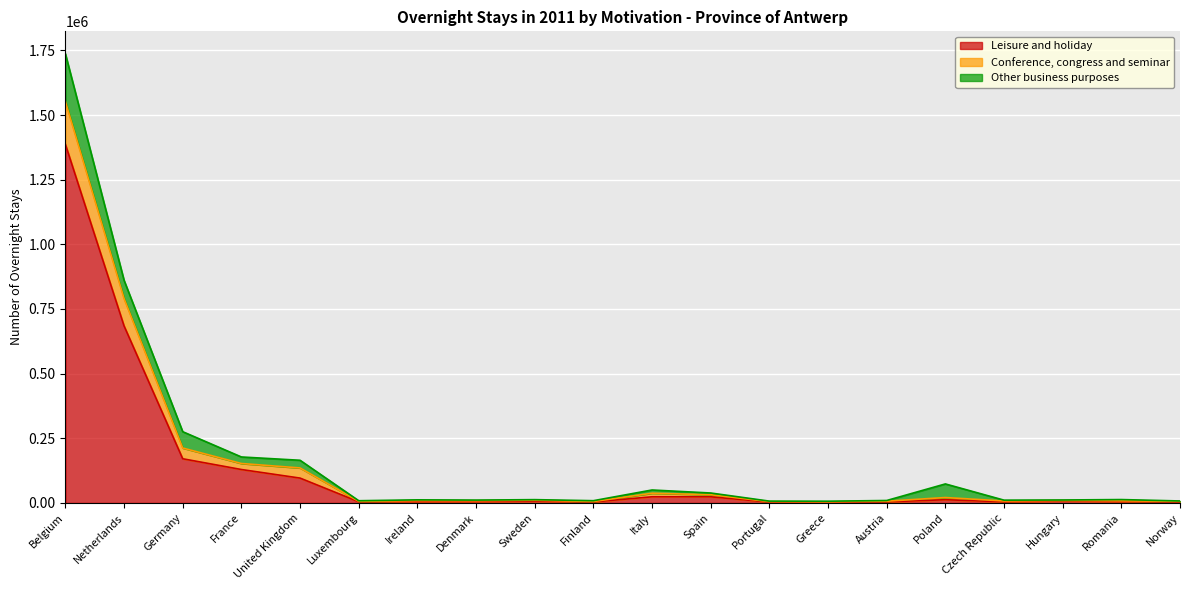

True or false: Conference, congress and seminar and Leisure and holiday cross at least once.

False